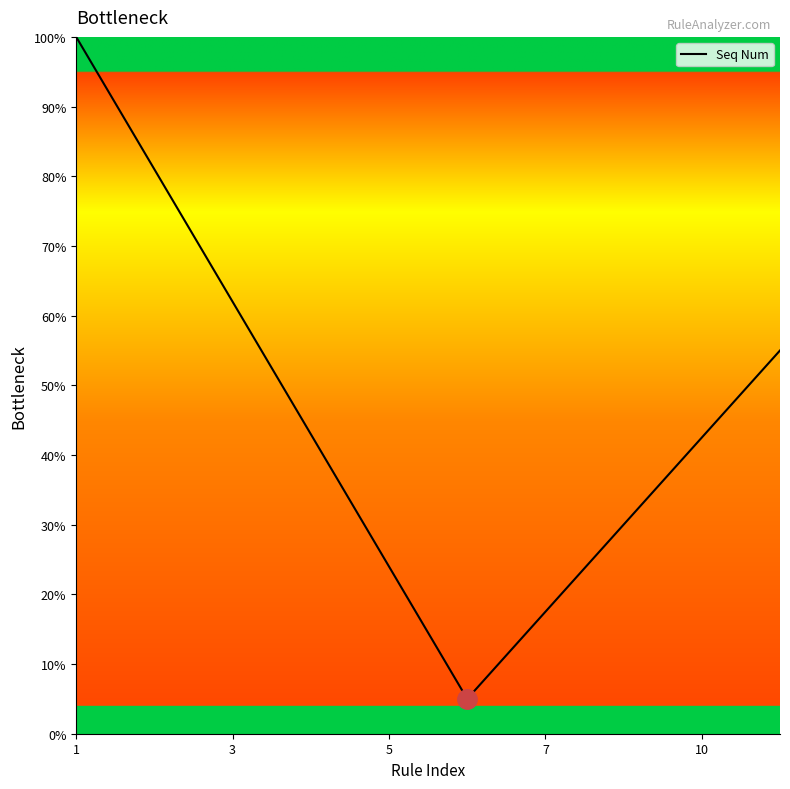

What is the difference between the maximum and minimum values?

95.0